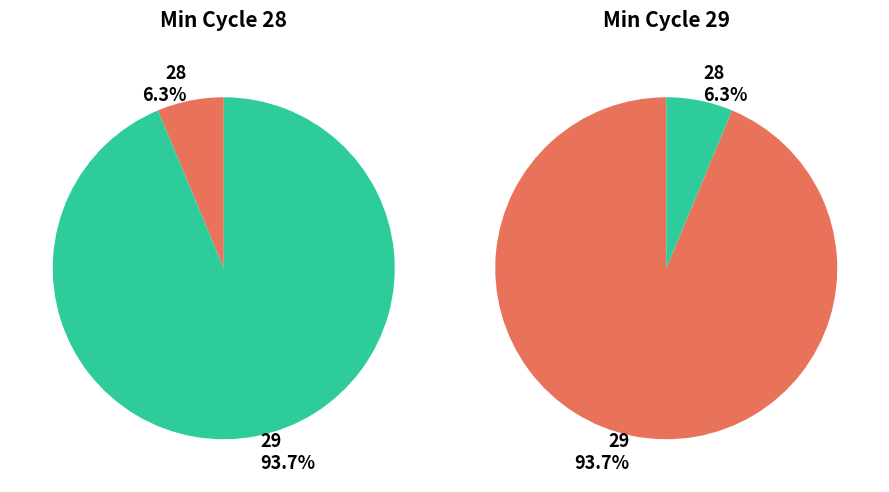

Is it true that 31 is 9% of the pie?

False